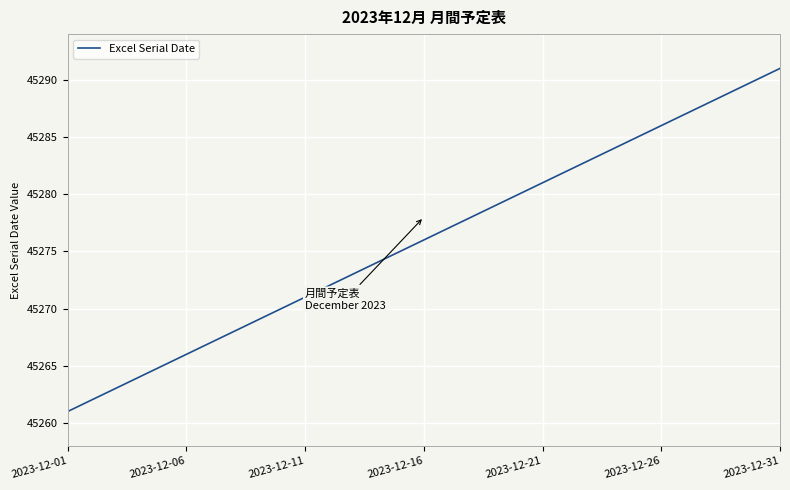

What is the maximum value shown in the chart?

45291